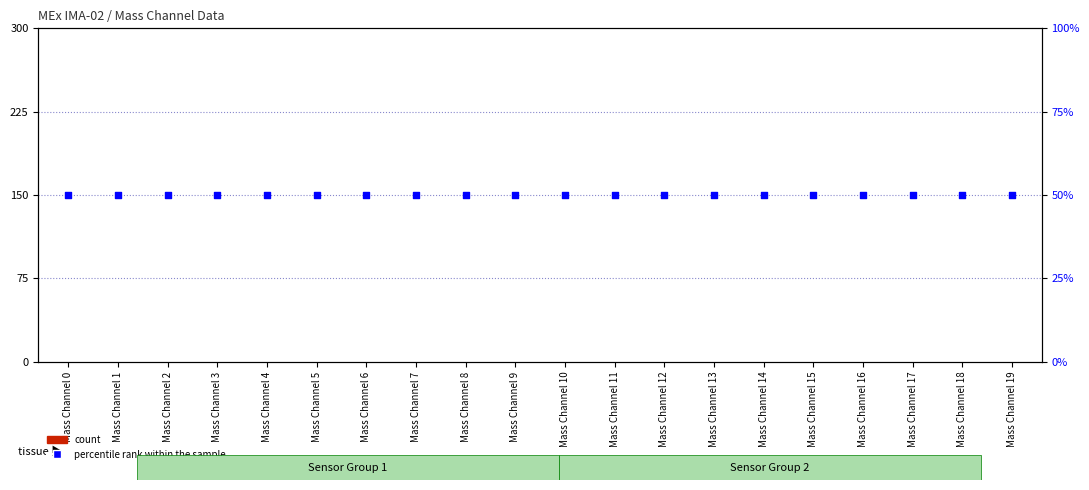

Which series has the largest Y range (max minus min)?

count